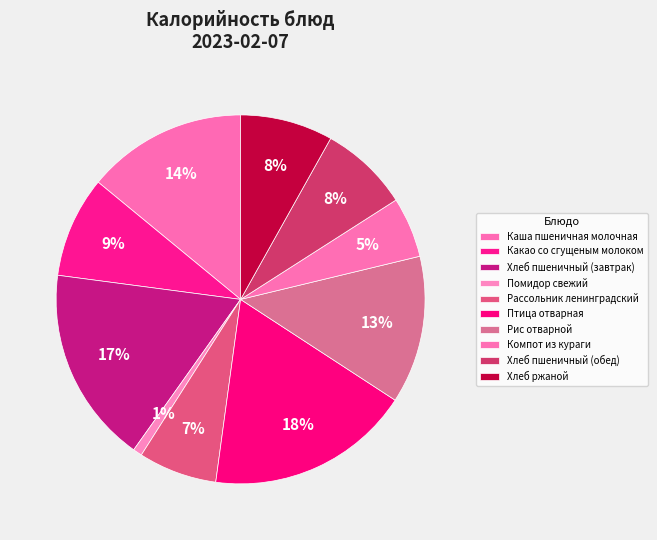

To the nearest percent, what is the average slice percentage?

10%